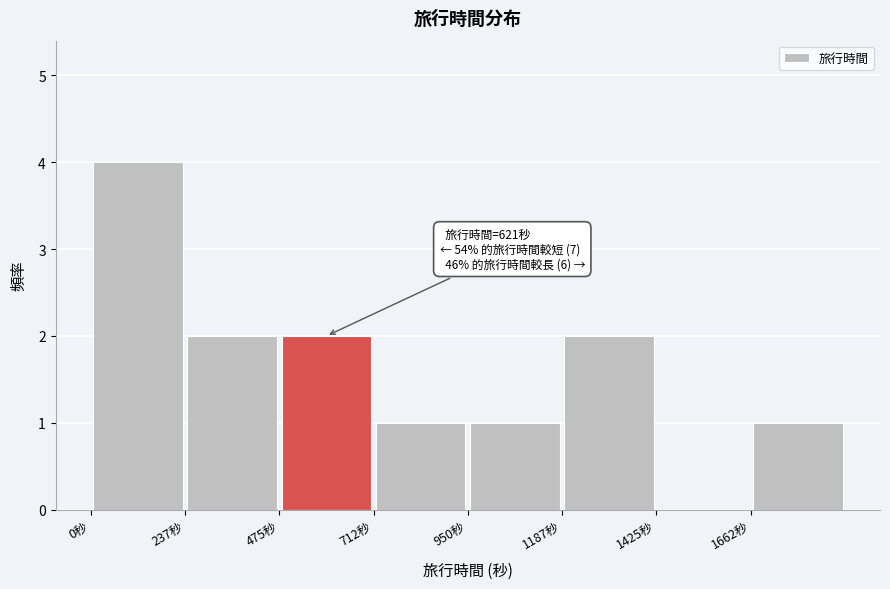

Over which range of the x-axis is the bar tallest?

0 to 250